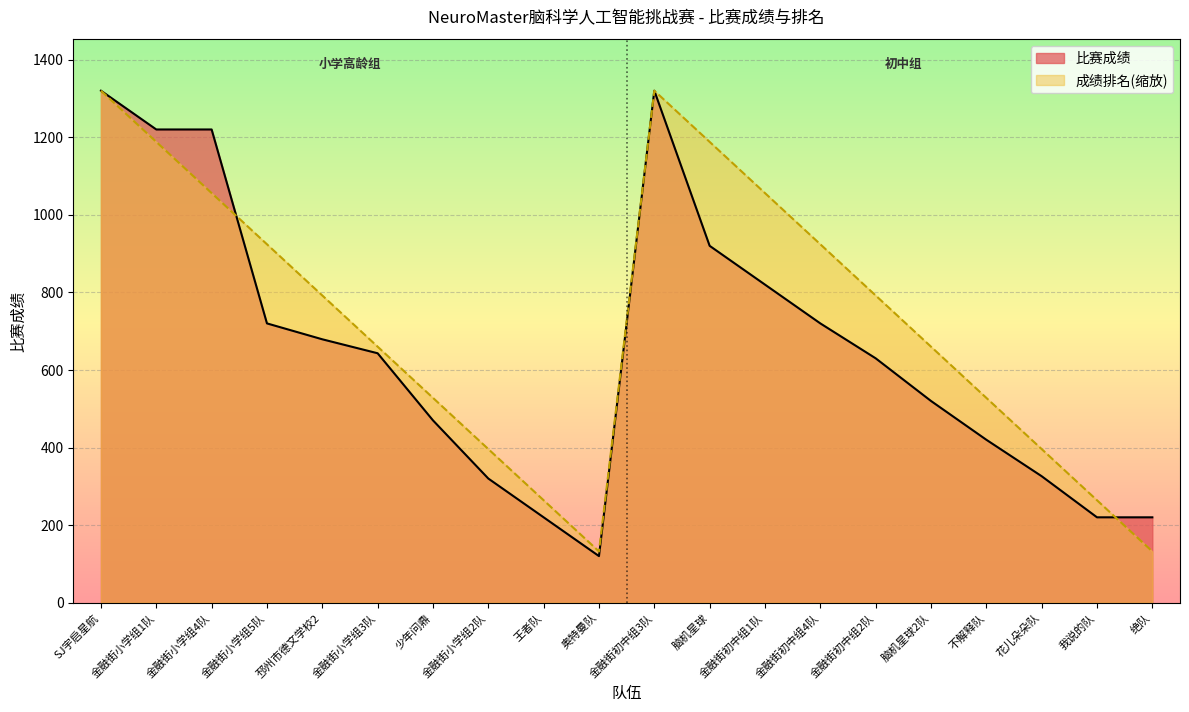

List the labels in order of 成绩排名 value, largest first.

SJ宇启星航, 金融街初中组3队, 金融街小学组1队, 脑机星球, 金融街小学组4队, 金融街初中组1队, 金融街小学组5队, 金融街初中组4队, 邳州市德文学校2, 金融街初中组2队, 金融街小学组3队, 脑机星球2队, 少年问鼎, 不解释队, 金融街小学组2队, 花儿朵朵队, 王者队, 我说的队, 奥特曼队, 绝队